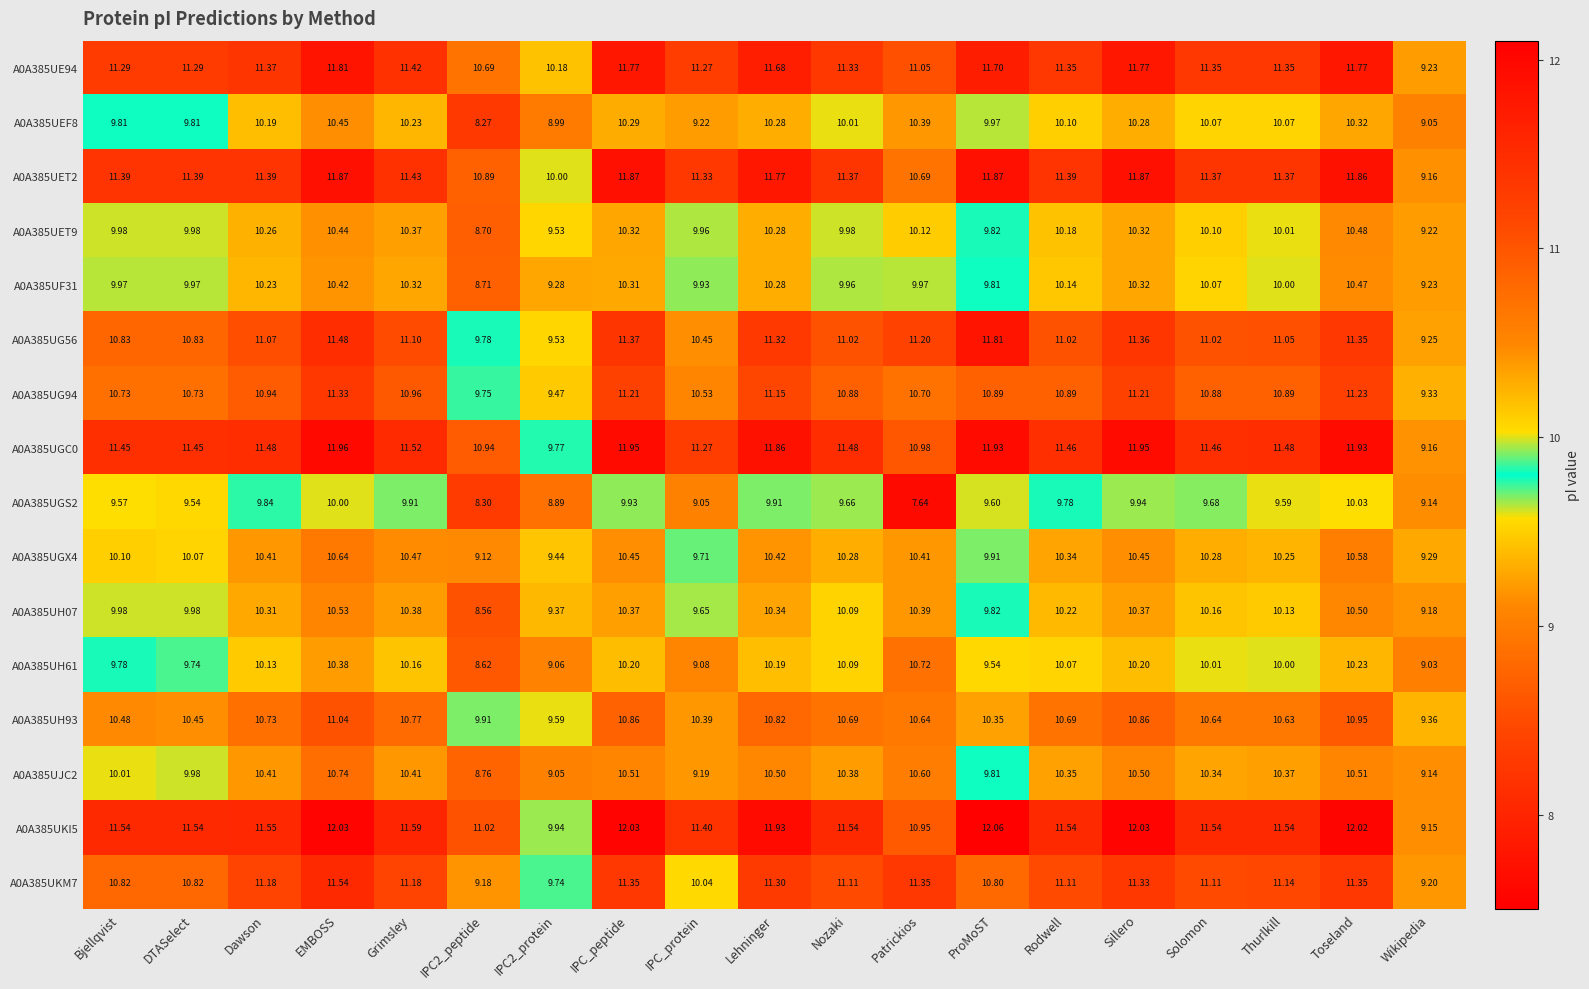

At which label does A0A385UGX4 first exceed 10?

Bjellqvist